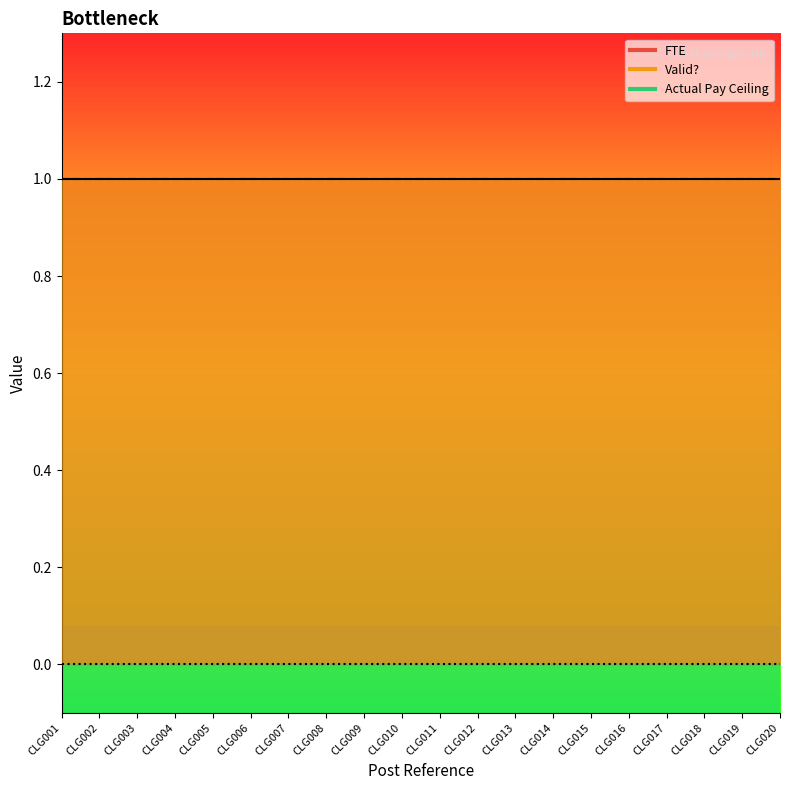

Rank the series by their maximum value, from lowest to highest.

Actual Pay Ceiling, FTE, Valid?